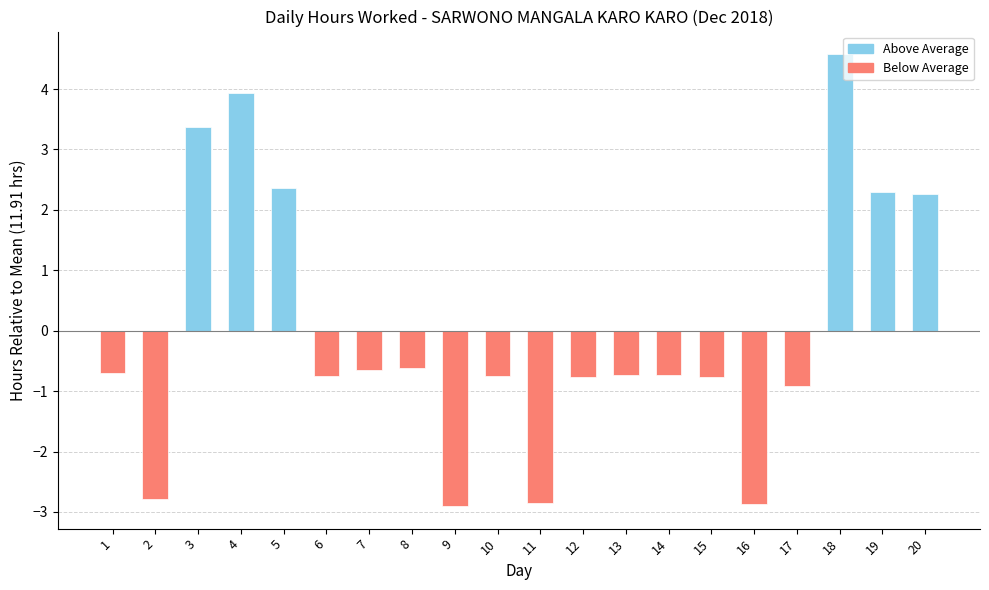

What value does the data have at 3?

3.4